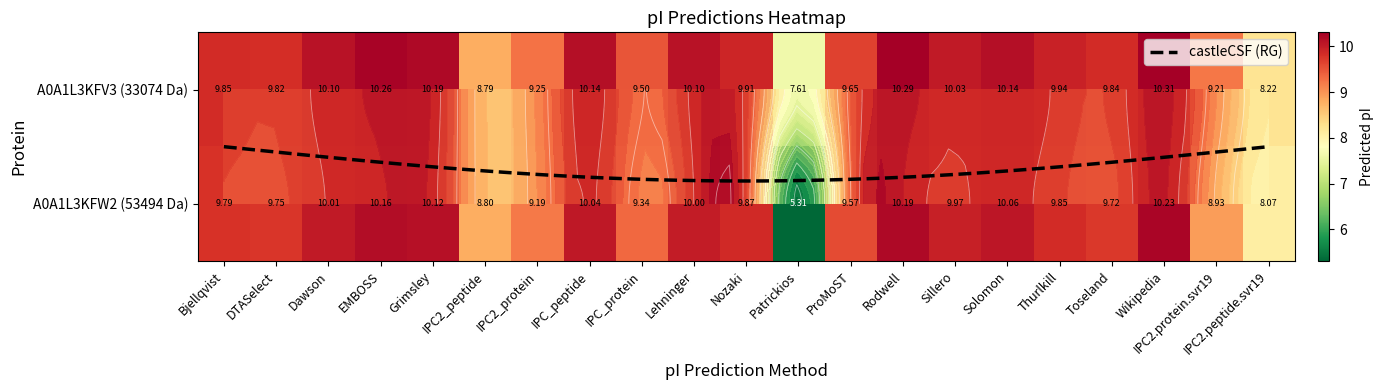

True or false: tr|A0A1L3KFW2|A0A1L3KFW2_9VIRU has a value of 6.6 at Solomon.

False